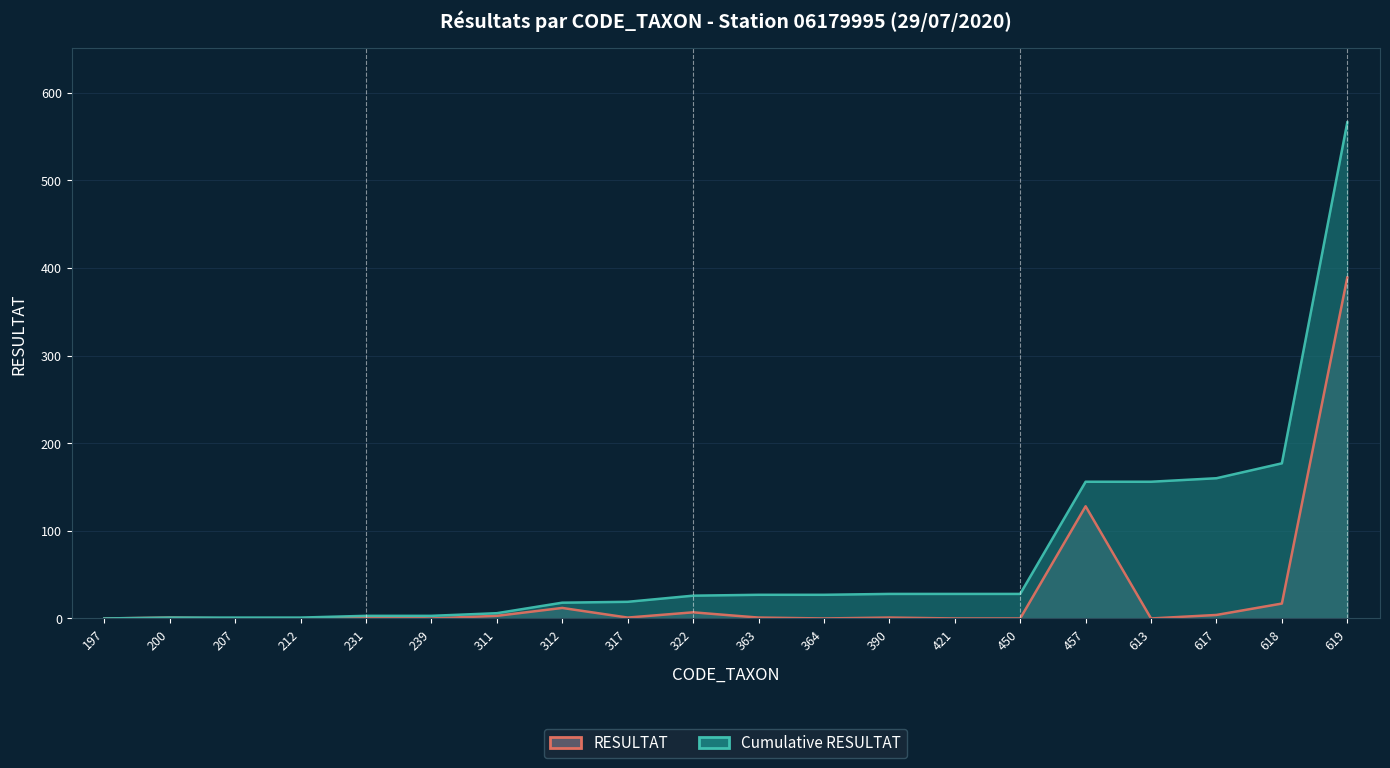

What is the spread (max minus min) of values at 212?

1